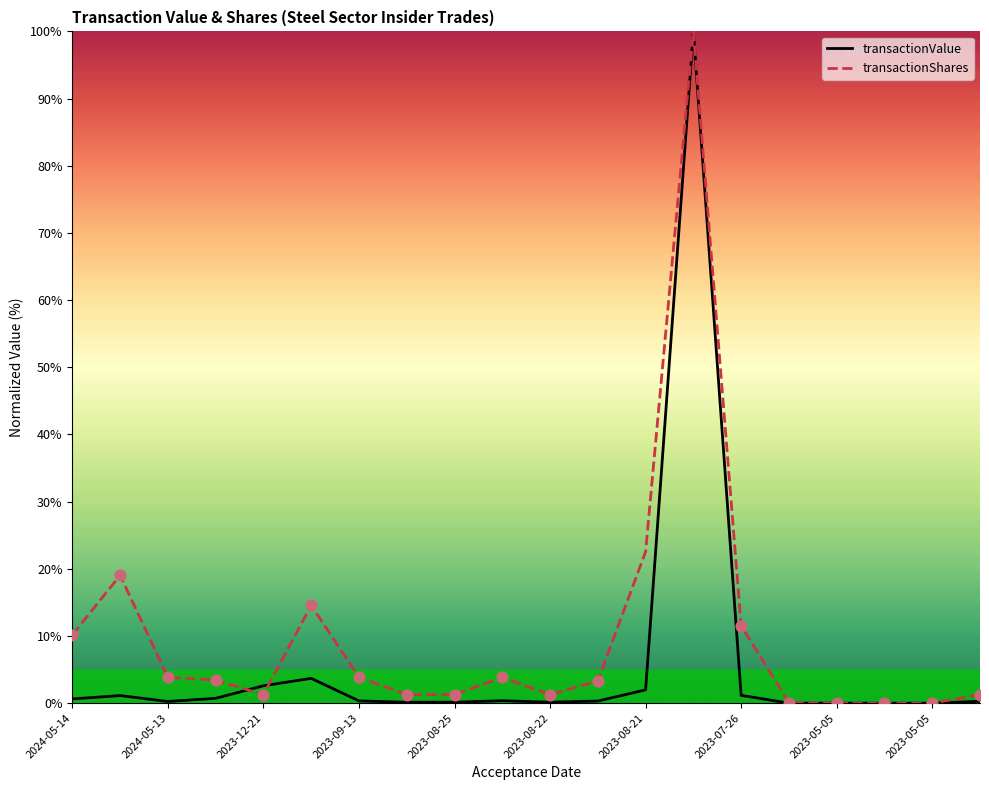

At how many categories does at least one series exceed 33?

1